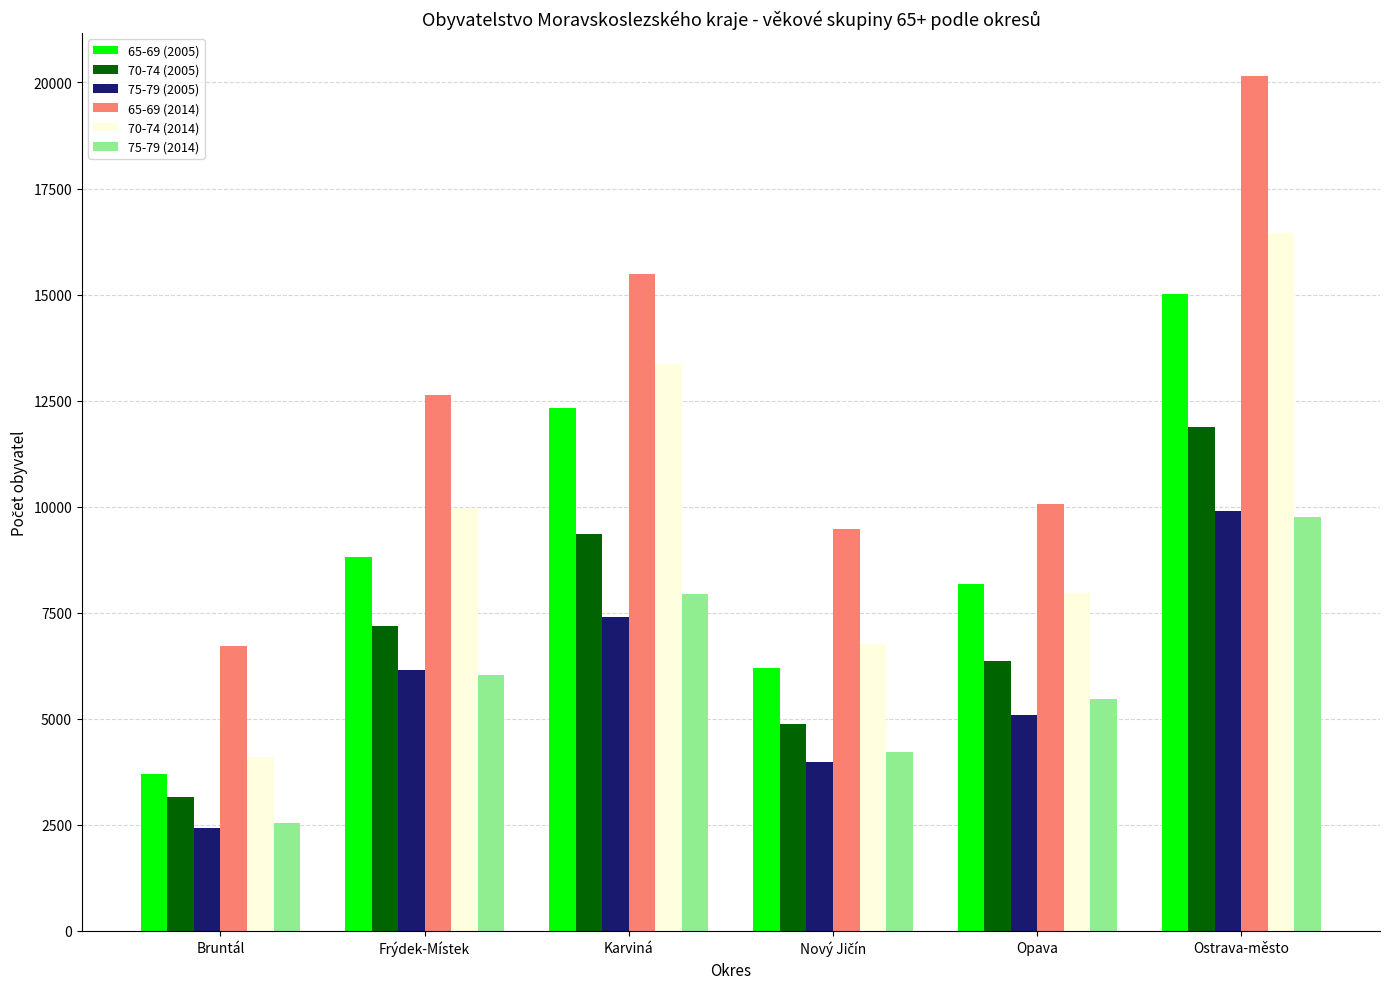

Is the value of 70-74 (2005) at Karviná greater than the value of 75-79 (2014) at Karviná?

Yes